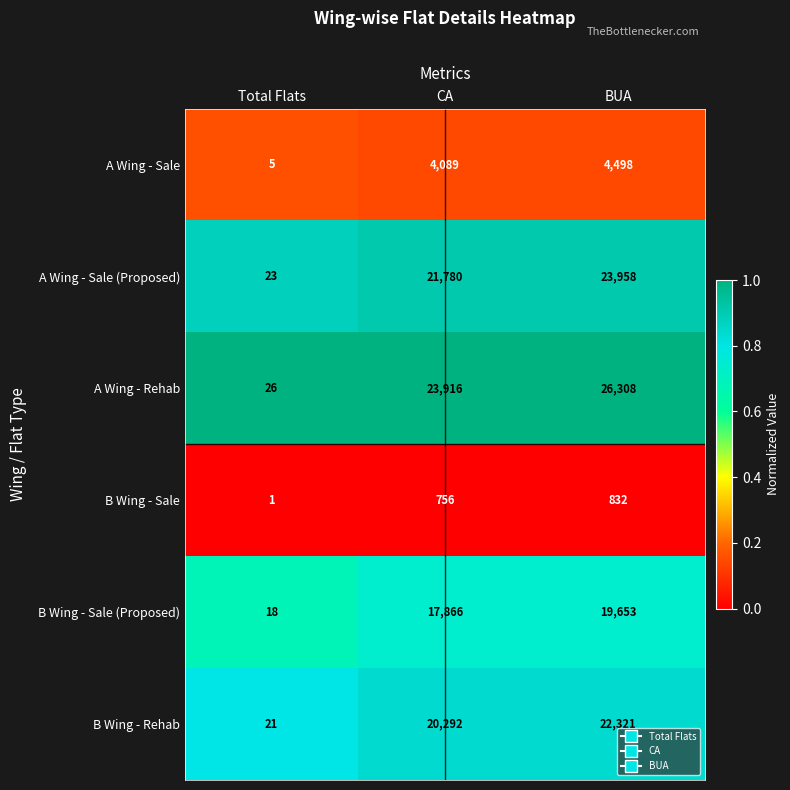

At CA, list the series in order from largest to smallest.

A Wing - Rehab, A Wing - Sale (Proposed), B Wing - Rehab, B Wing - Sale (Proposed), A Wing - Sale, B Wing - Sale